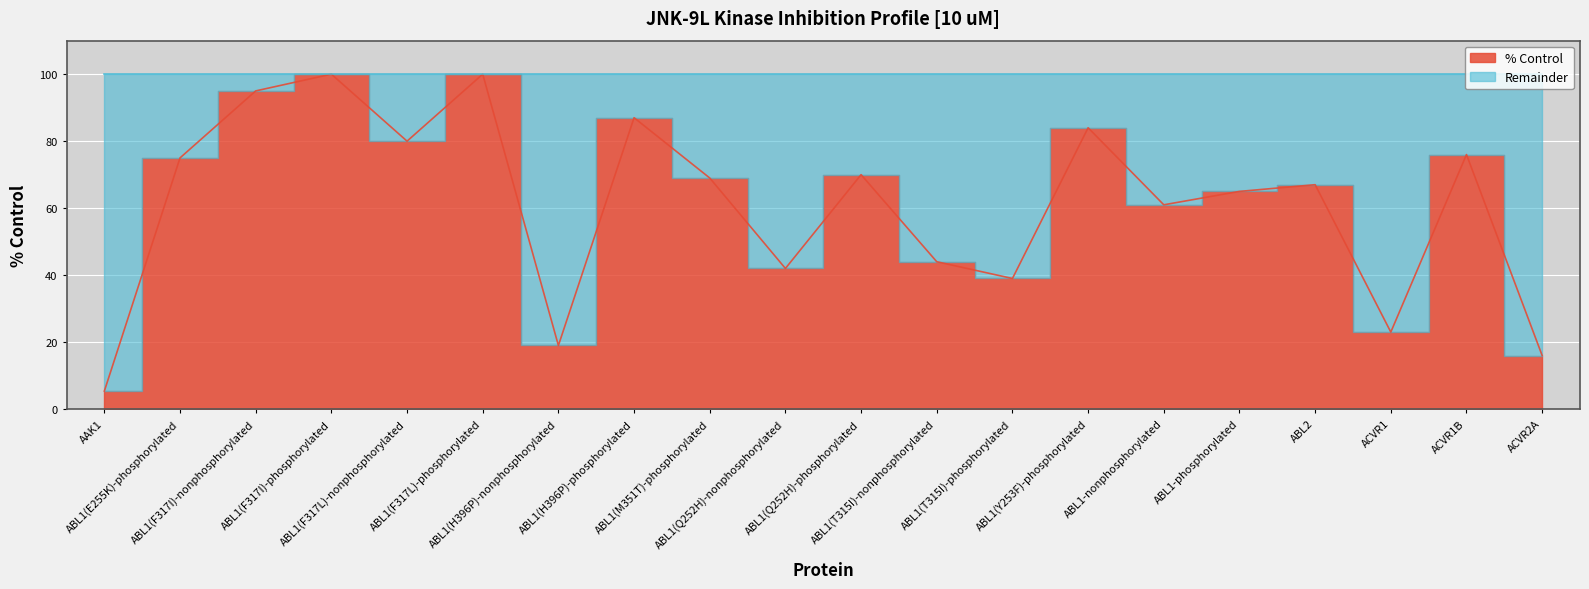

Approximately how many times larger is the value at ABL1(F317I)-phosphorylated compared to ABL1(H396P)-phosphorylated?

1.1